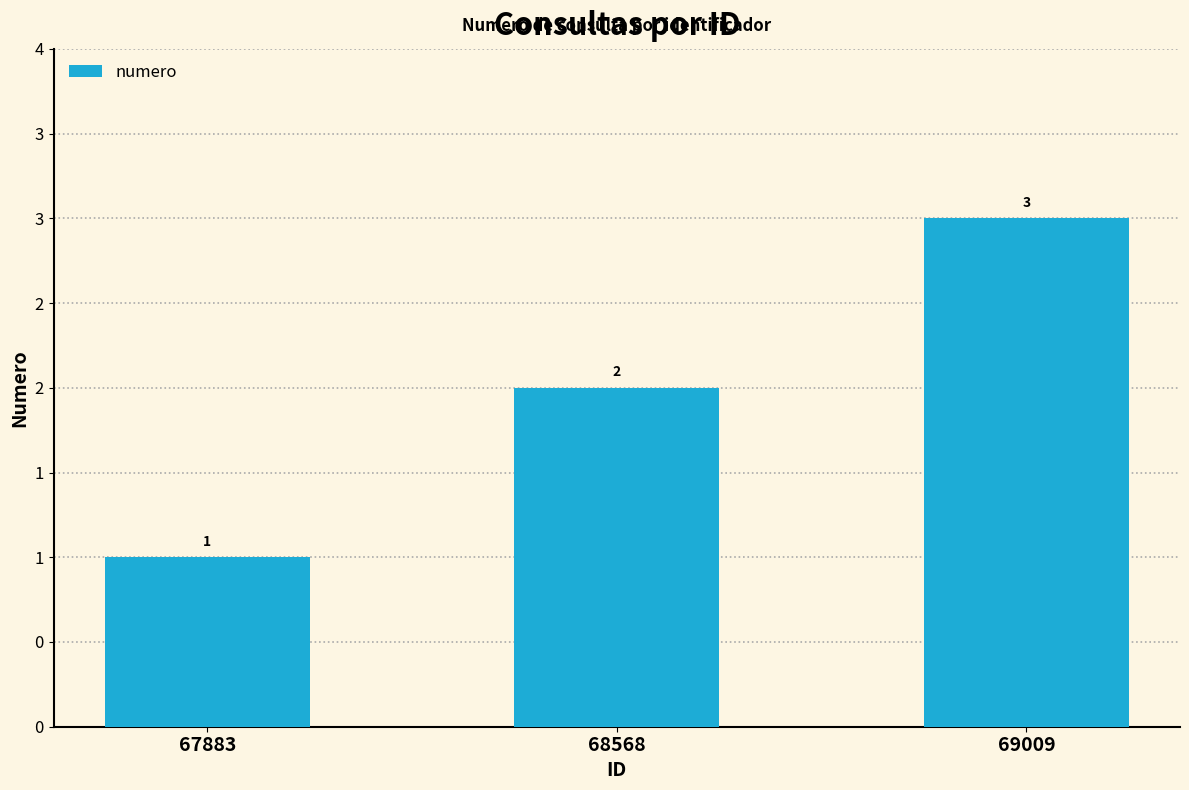

True or false: the data shows 3 at 69009.

True